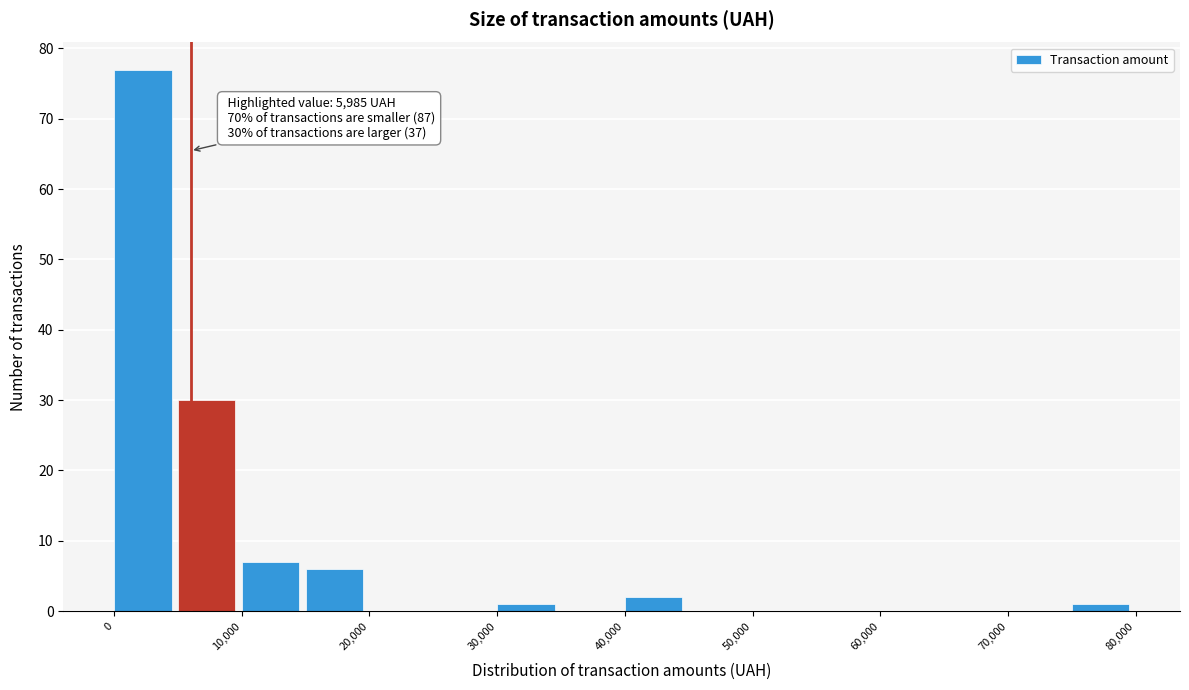

Over which range of the x-axis is the bar tallest?

0 to 5000